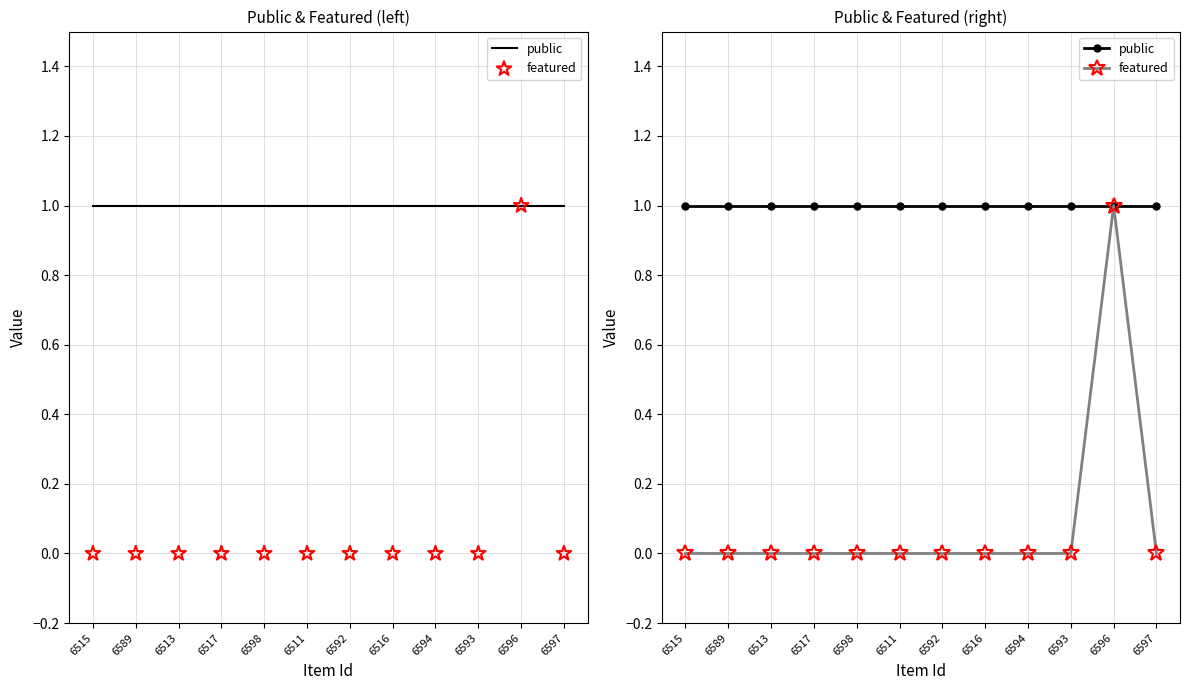

Which series contains the highest Y value?

public